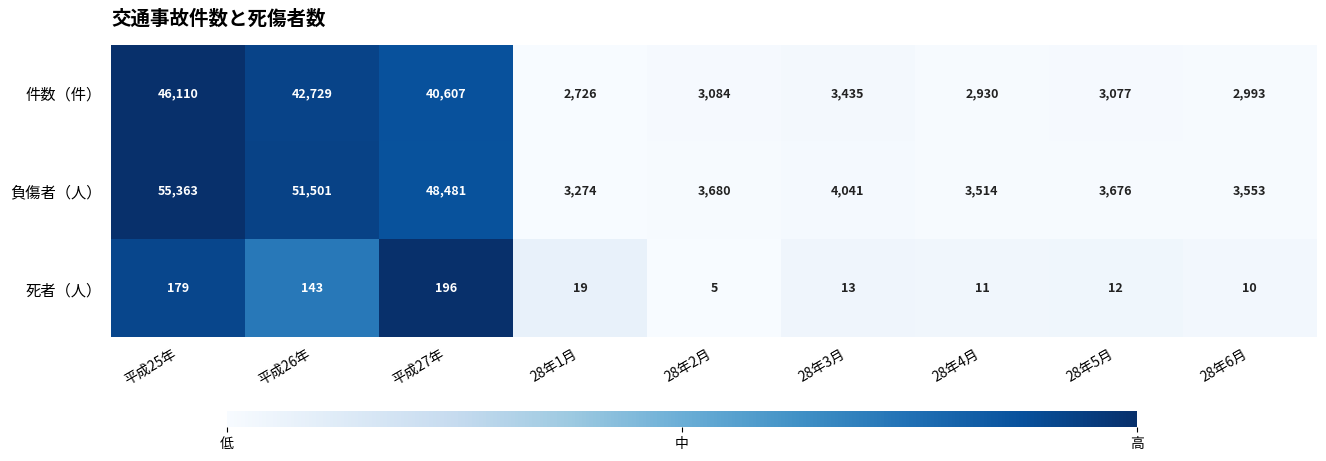

What is the sum of all 件数（件） values?

147691